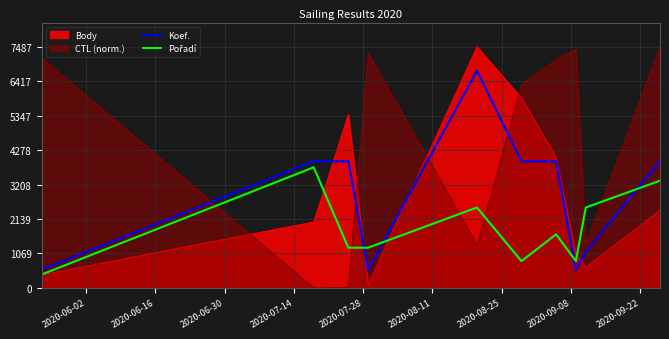

Which series has the largest total across all categories?

CTL (norm.)